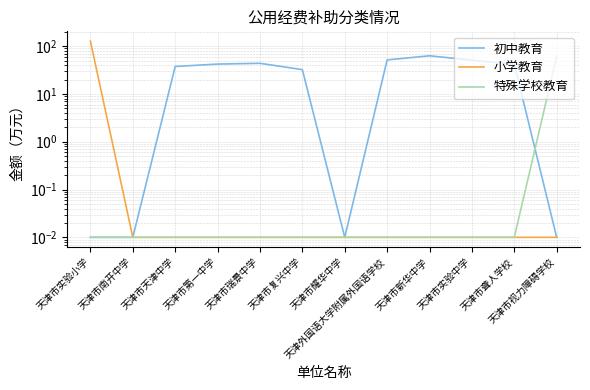

How many interior local valleys does the 初中教育 series have?

1